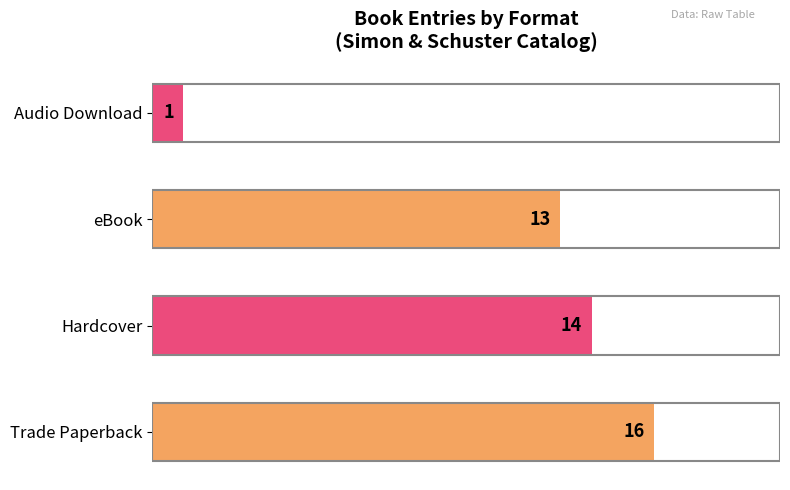

List the labels in order of value, largest first.

Trade Paperback, Hardcover, eBook, Audio Download